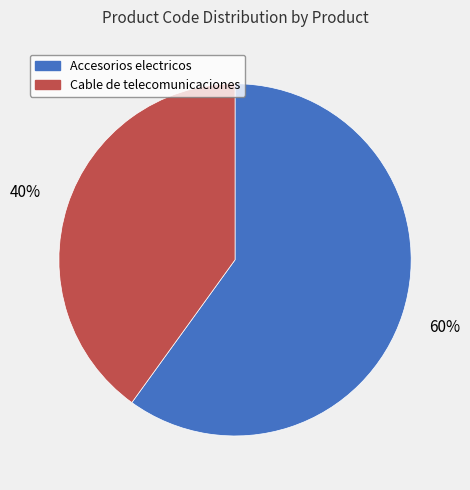

What percentage is the Cable de telecomunicaciones slice, to the nearest percent?

40%